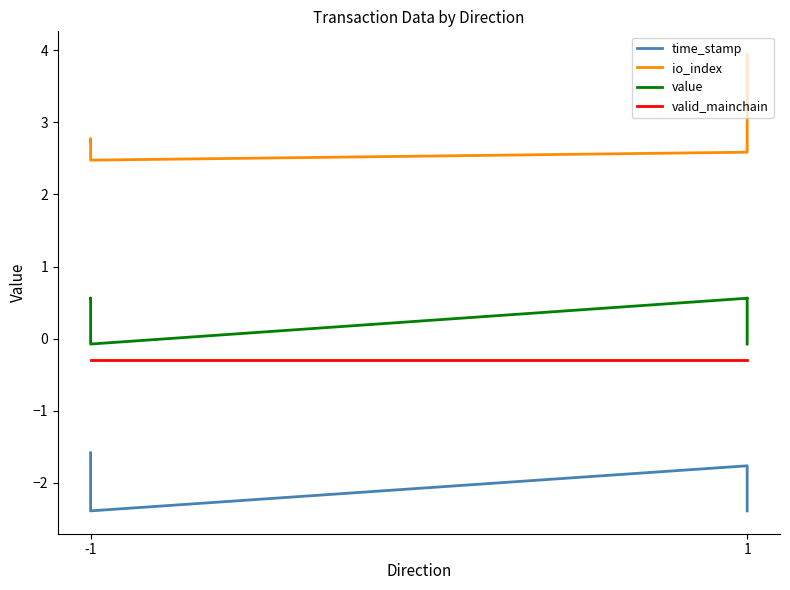

Between -1 and 2, which series saw the biggest shift?

time_stamp